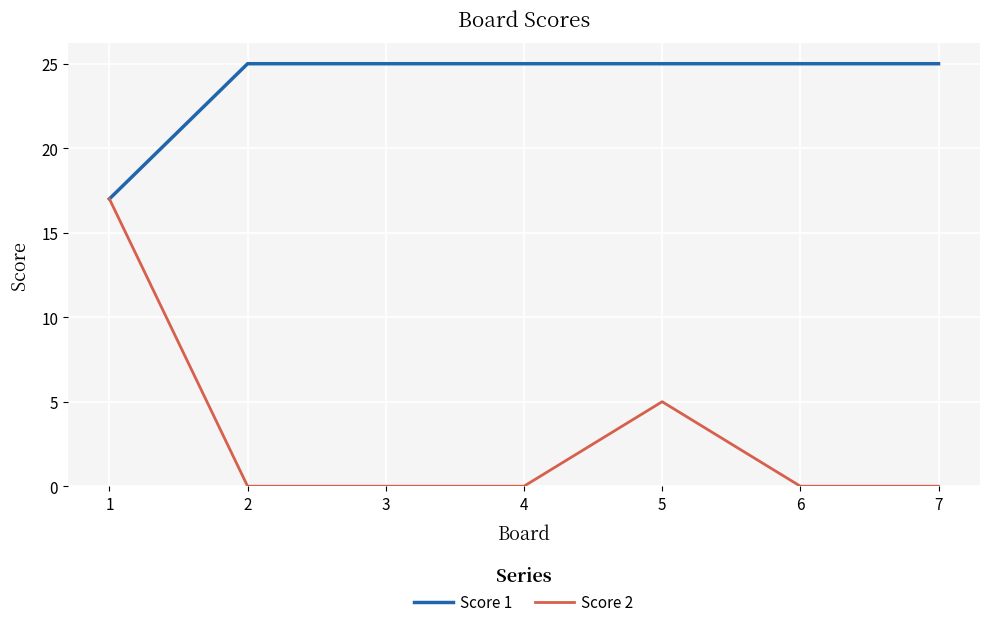

What is the average value of the Score 2 series?

3